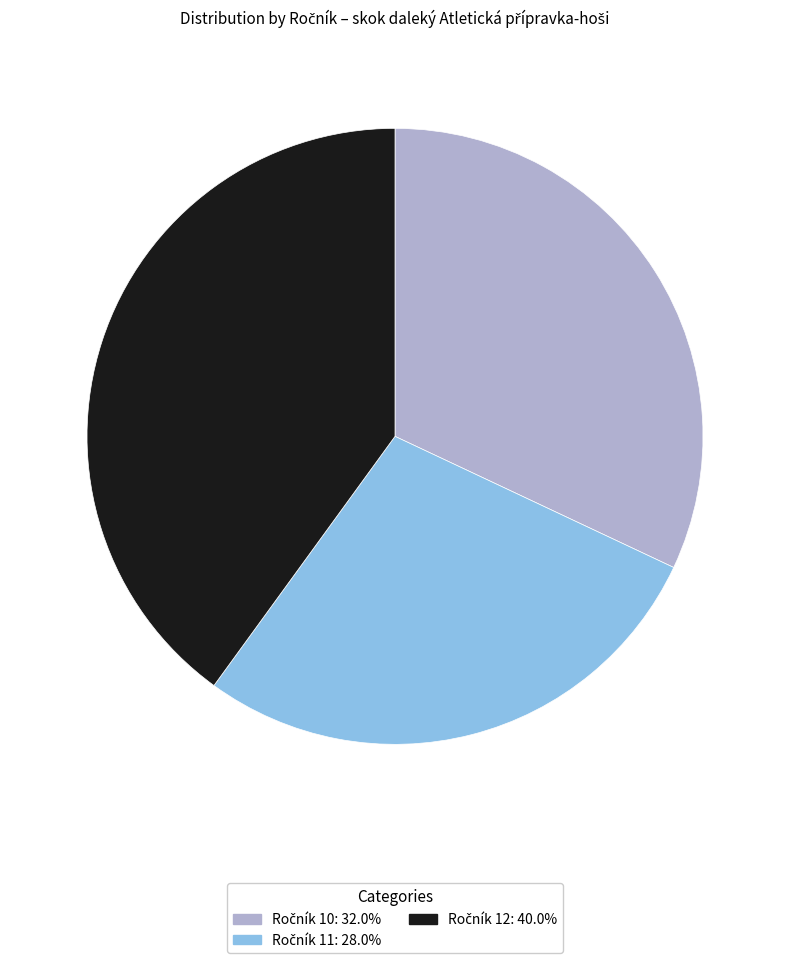

Does any single category account for the majority?

No